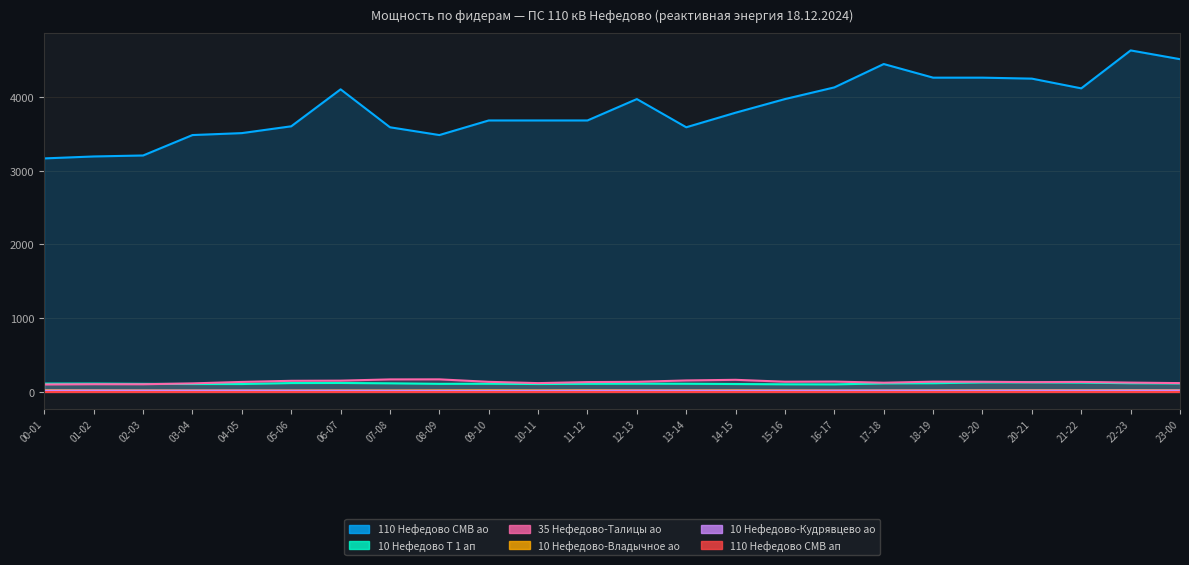

Where does the 110 Нефедово СМВ ао series first go above 3788?

06-07